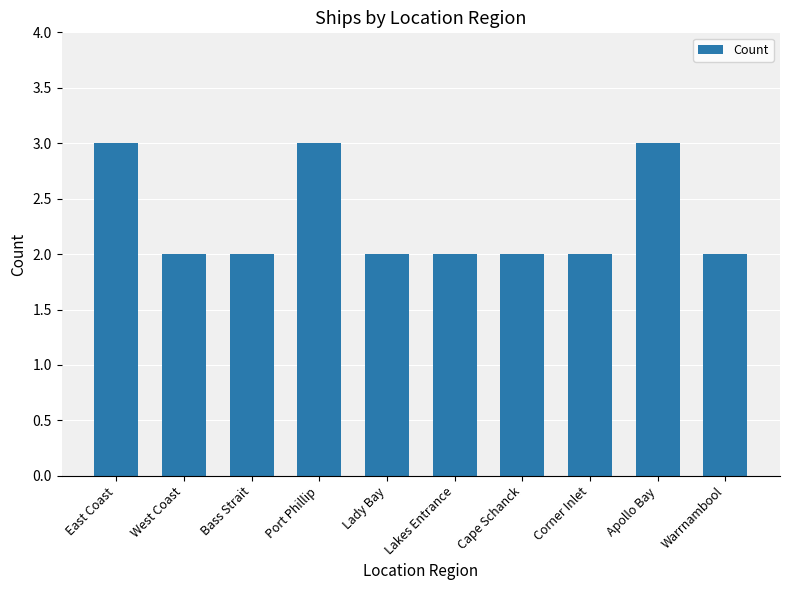

What is the maximum value shown in the chart?

3